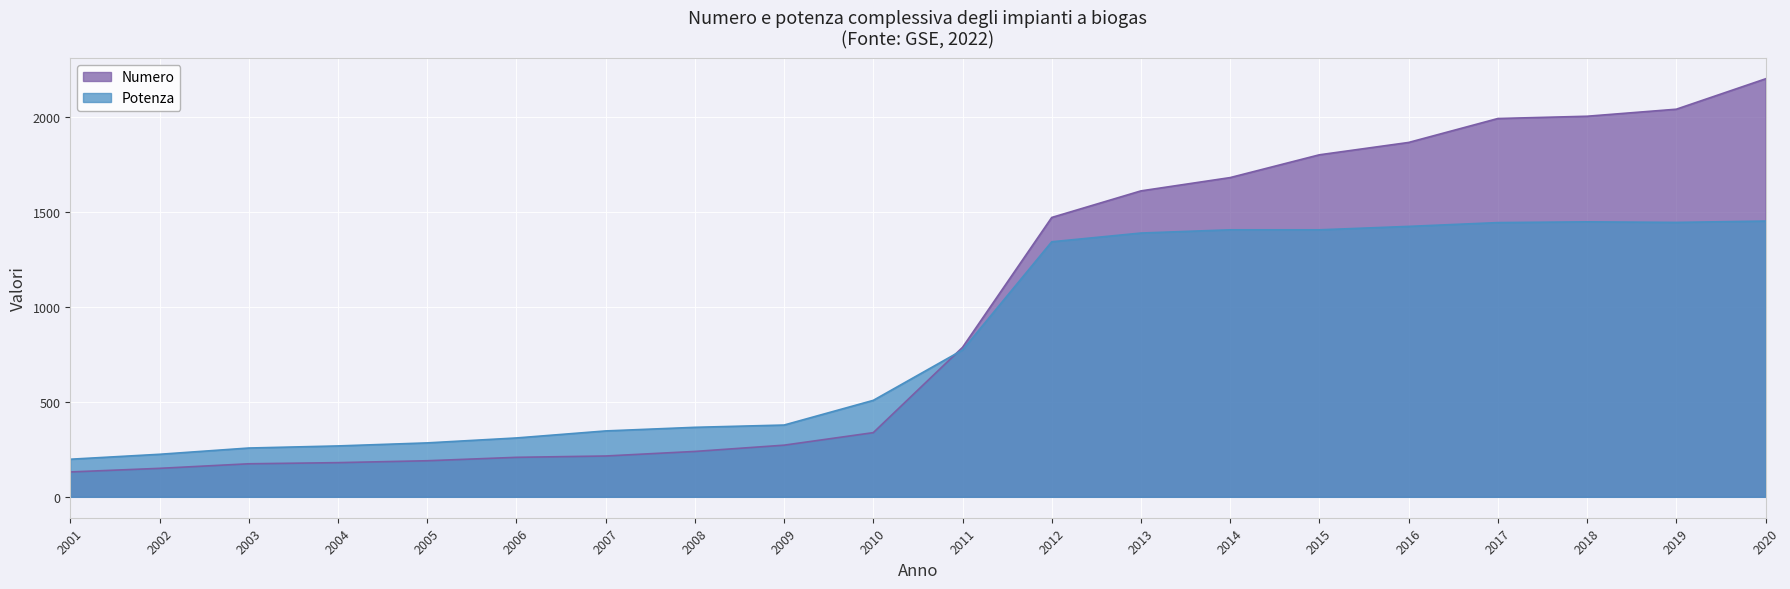

List the labels in order of Numero value, largest first.

2020, 2019, 2018, 2017, 2016, 2015, 2014, 2013, 2012, 2011, 2010, 2009, 2008, 2007, 2006, 2005, 2004, 2003, 2002, 2001